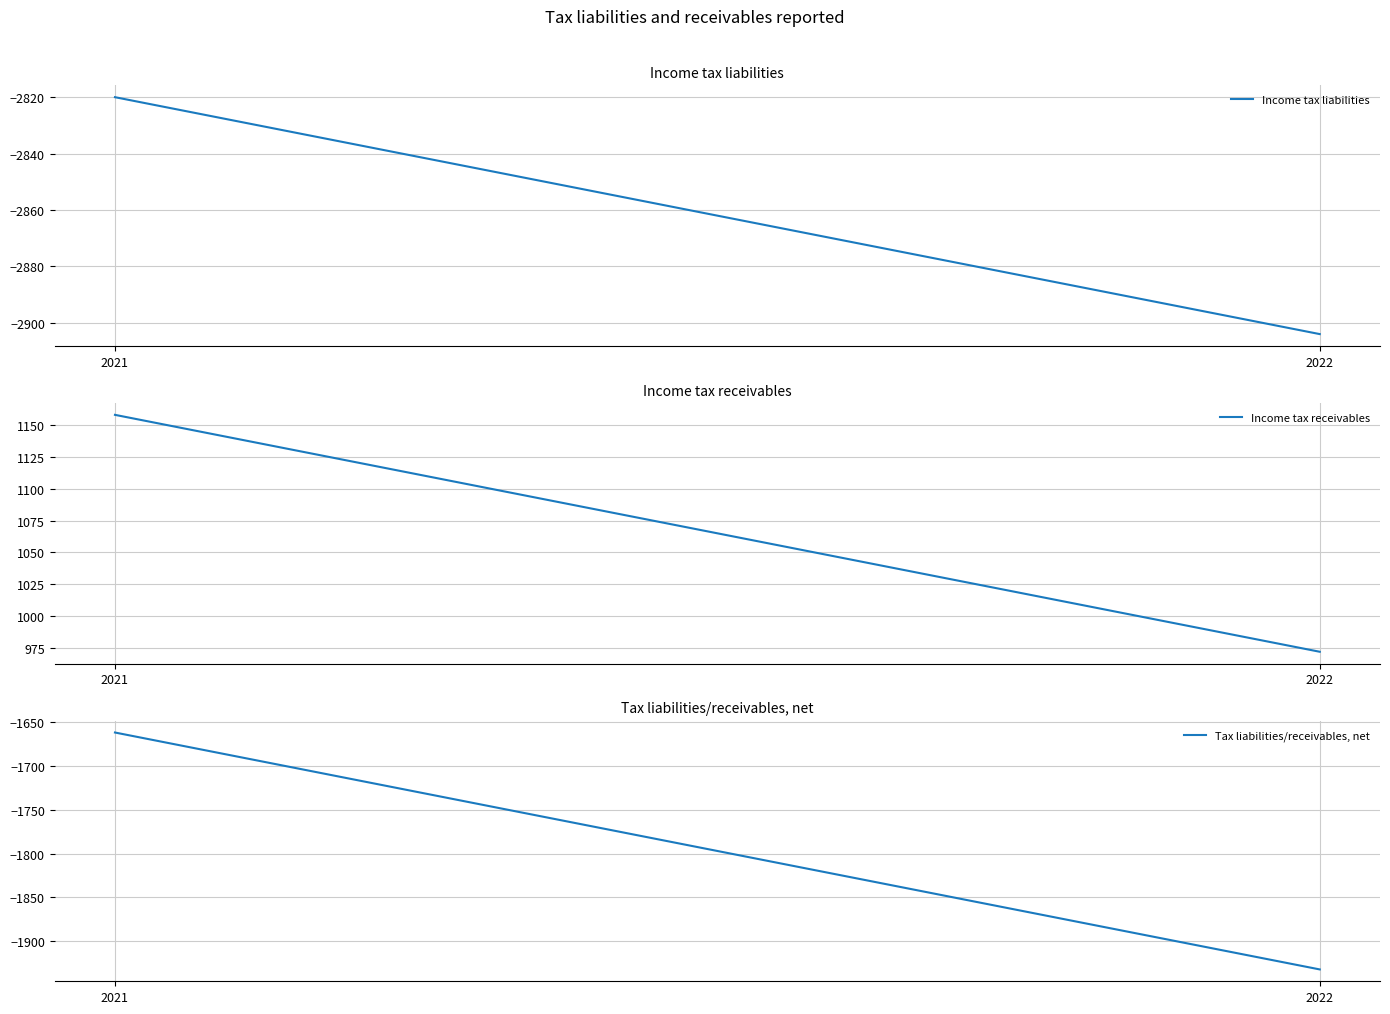

At 2021, list the series in order from largest to smallest.

Income tax receivables, Tax liabilities/receivables, net, Income tax liabilities